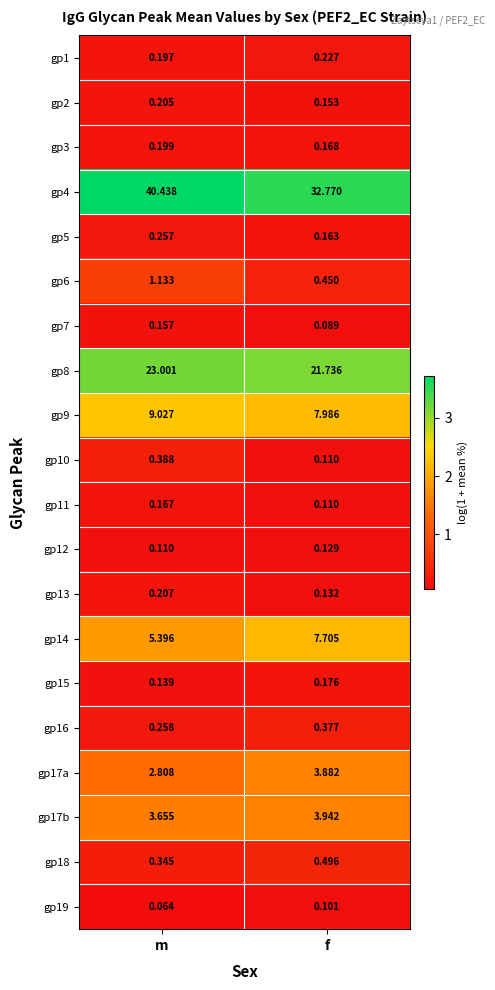

At which category does the chart reach its minimum across all series?

m